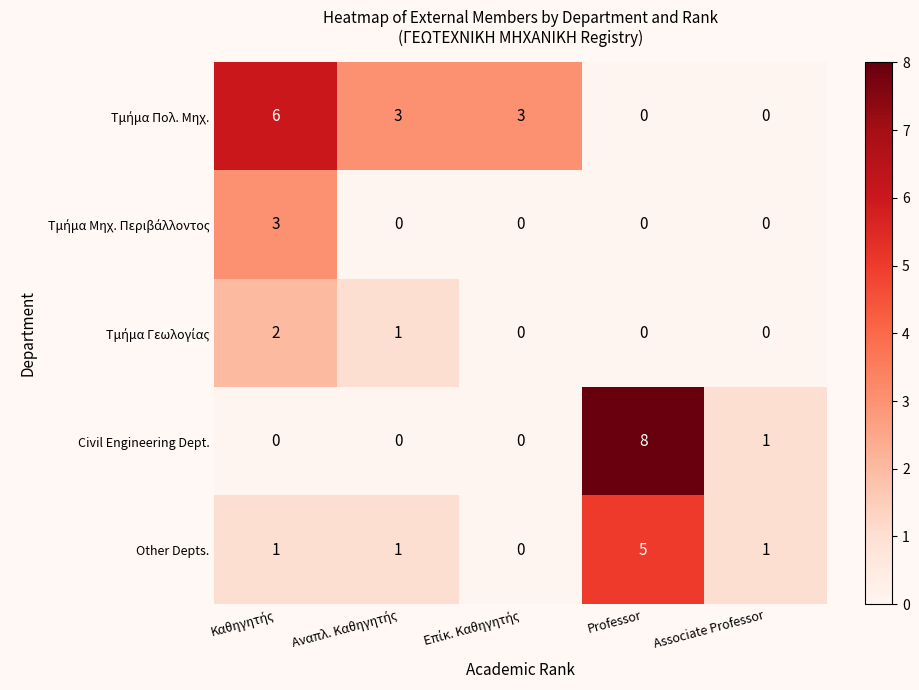

What is the total value across all series at Professor?

13